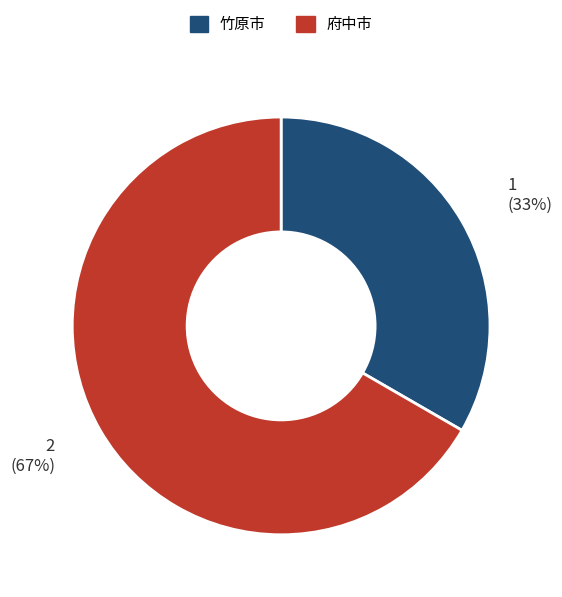

To the nearest percent, what portion does 府中市 represent?

67%